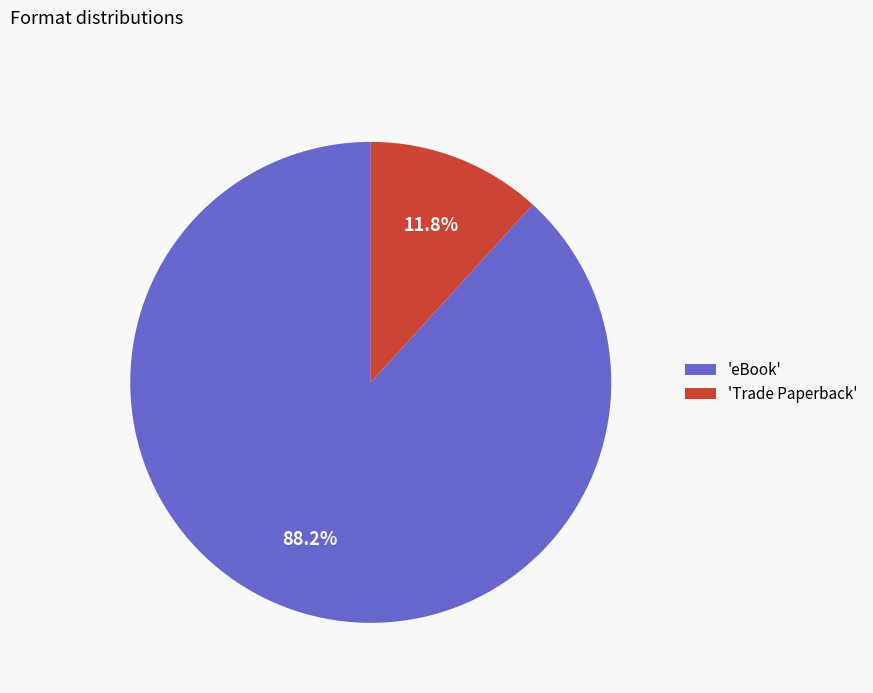

What portion of the pie excludes 'eBook'?

11.8%